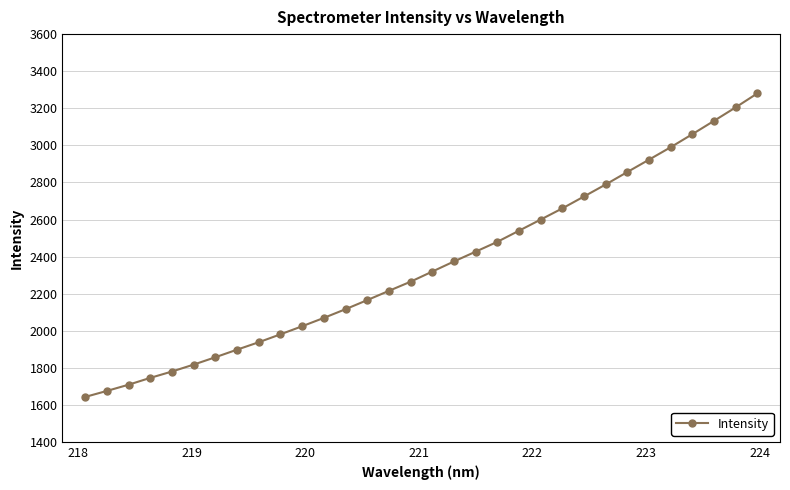

What is the maximum value shown in the chart?

3280.2